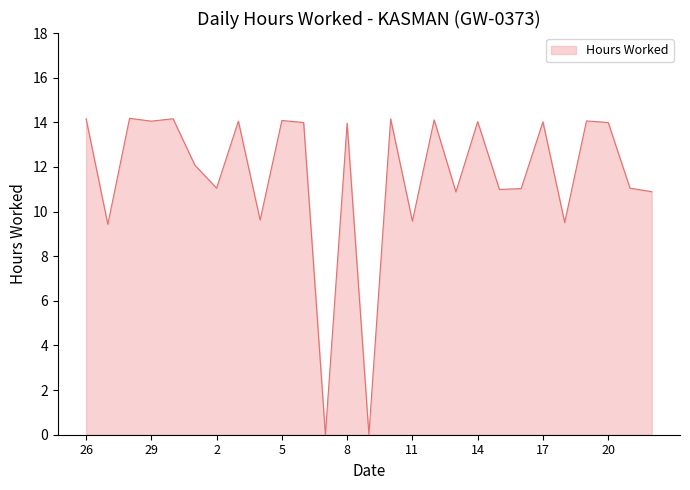

What is the greatest value displayed?

14.2